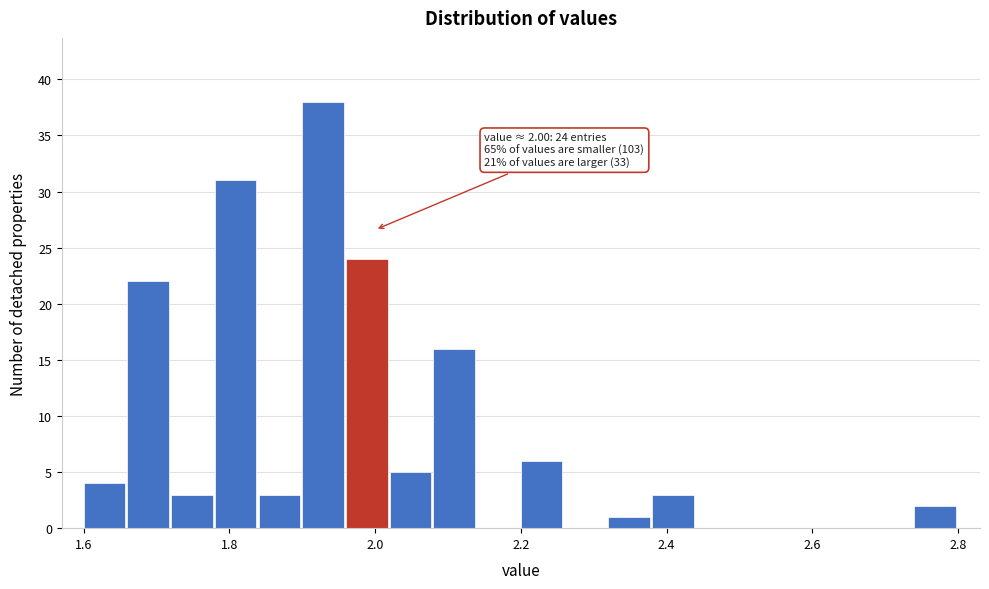

Read against the x-axis, roughly where is the centre of the tallest bar?

1.92